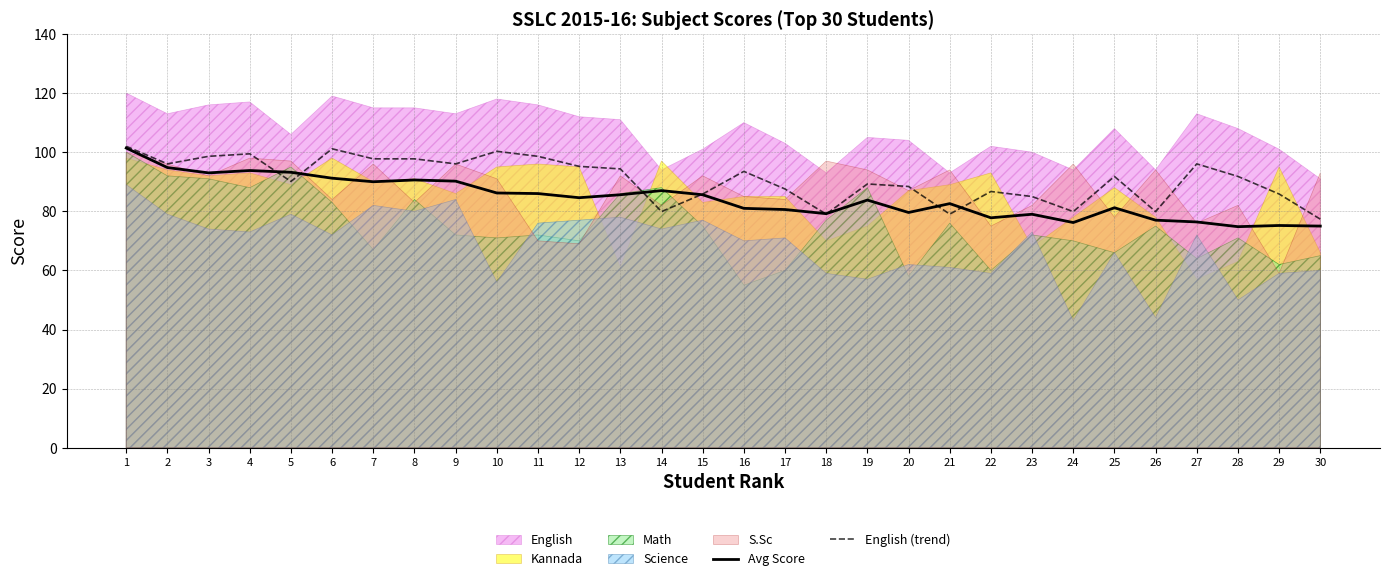

At which category does the chart reach its peak across all series?

1